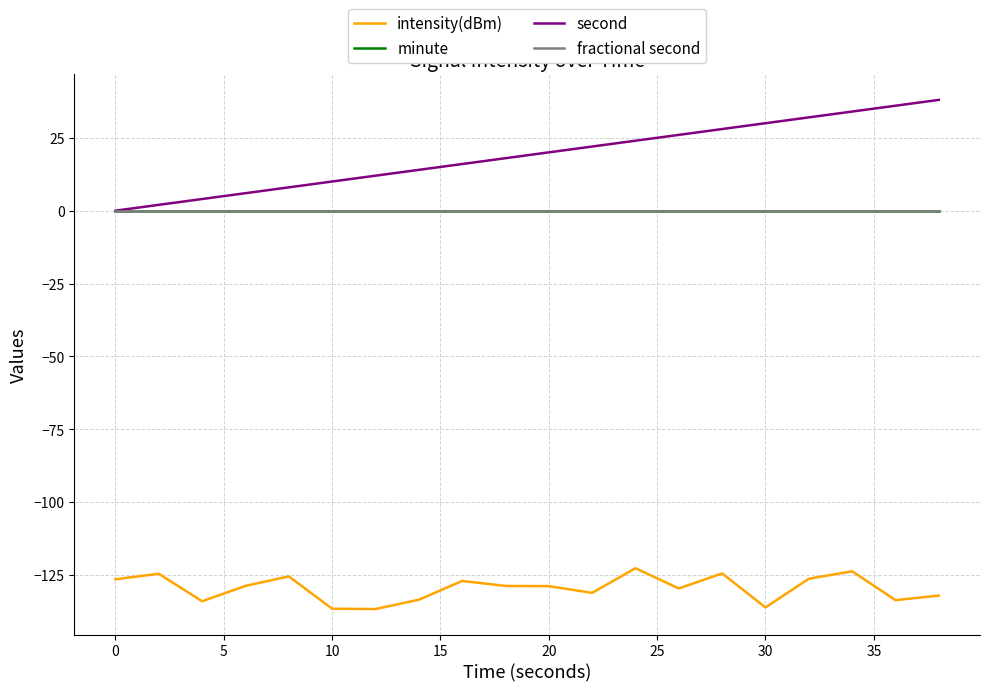

What is the value of the intensity(dBm) point at the 8th from the left?

-133.4